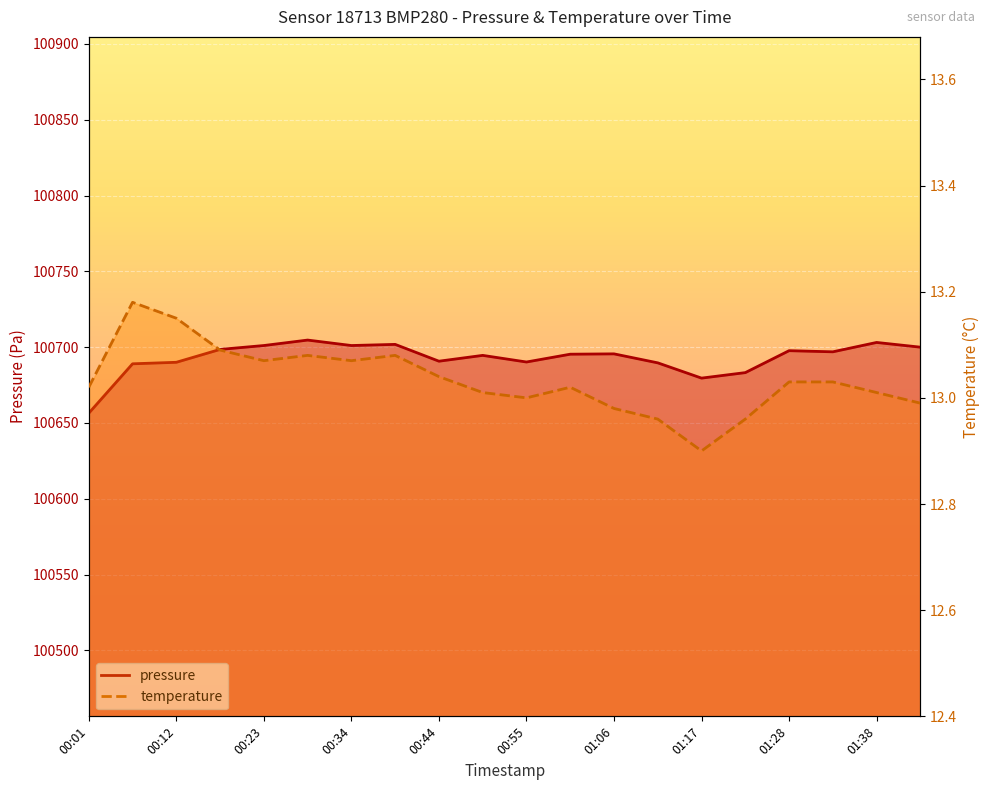

What is the difference between the maximum and minimum values in the temperature series?

0.3